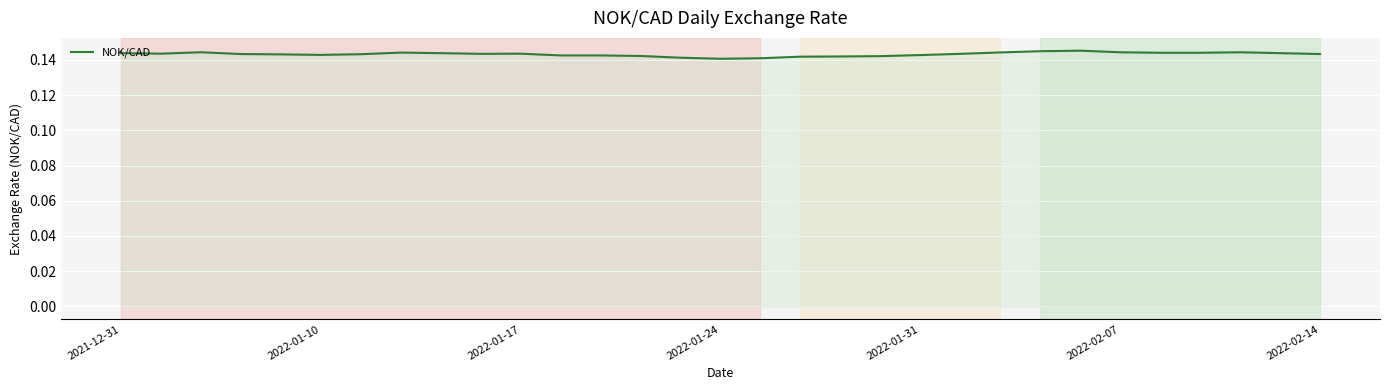

True or false: the data shows 0.2 at 2022-02-14.

False